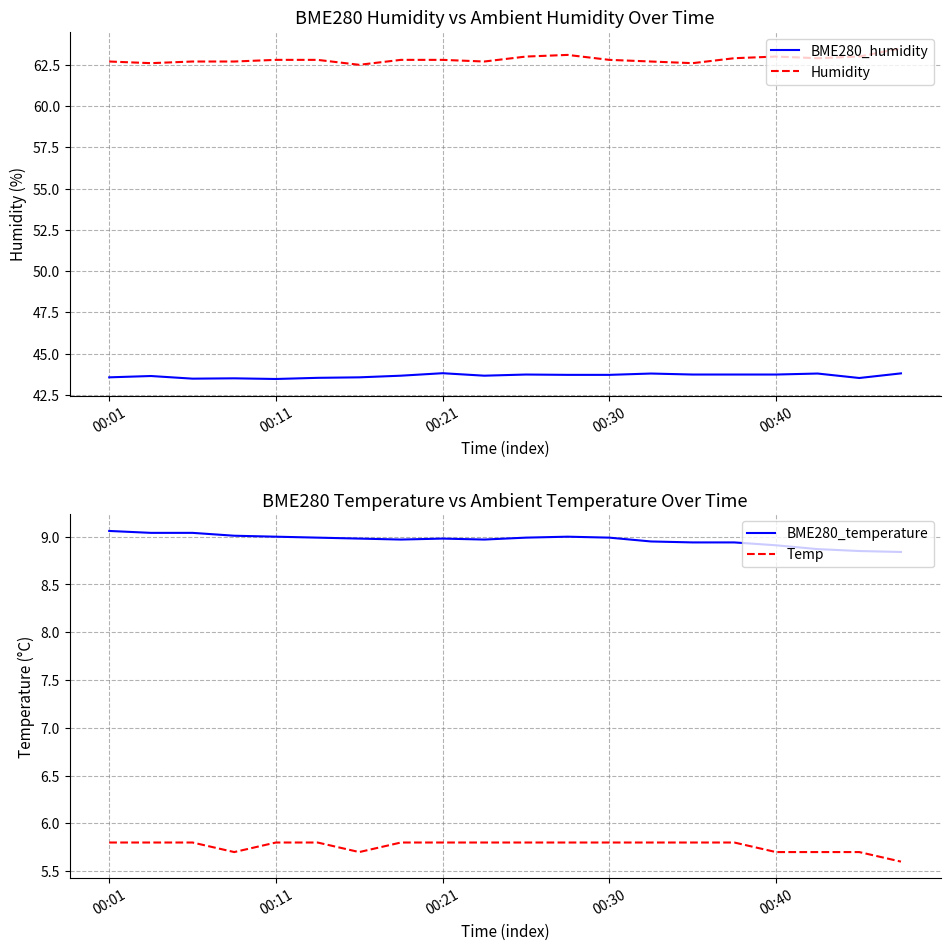

At how many categories does at least one series exceed 35?

20